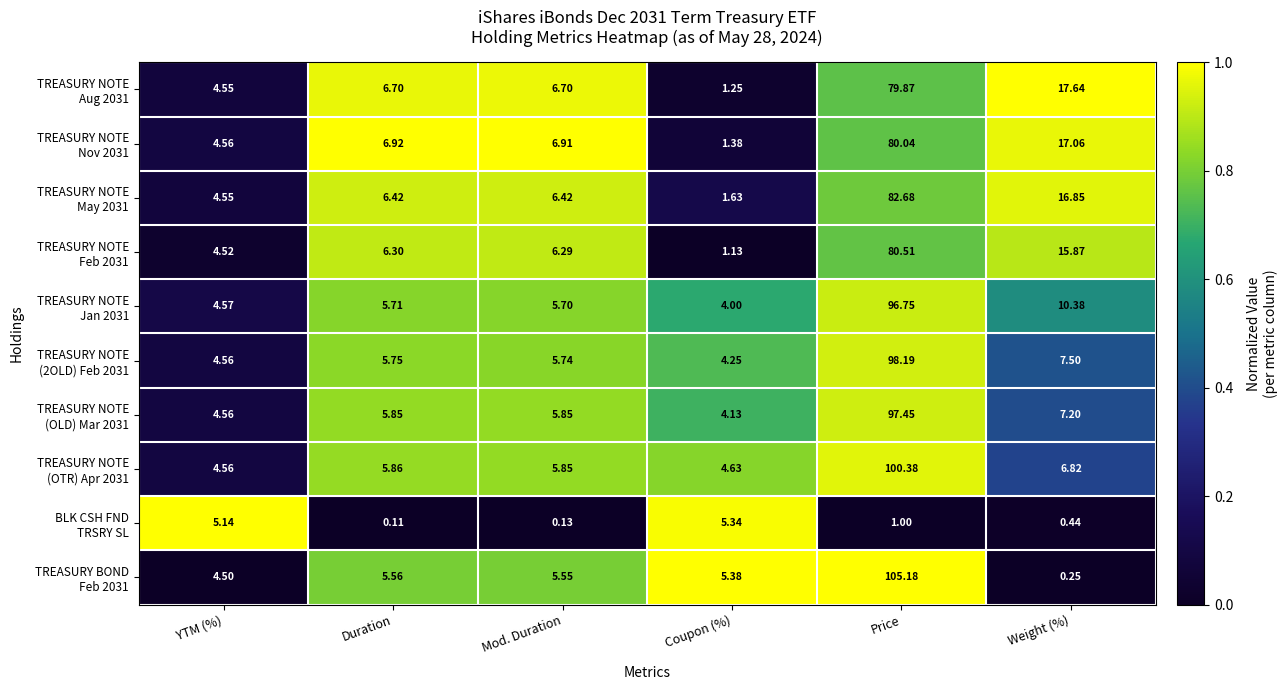

How many series are shown in this chart?

10